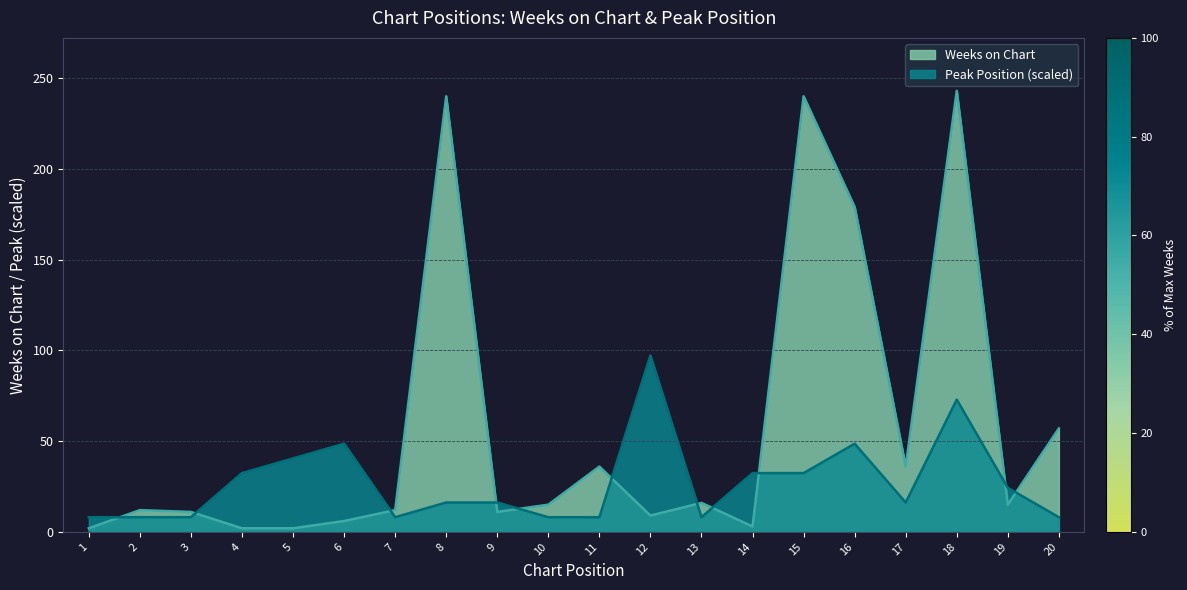

What is the difference between the highest and lowest values at 13?

7.9